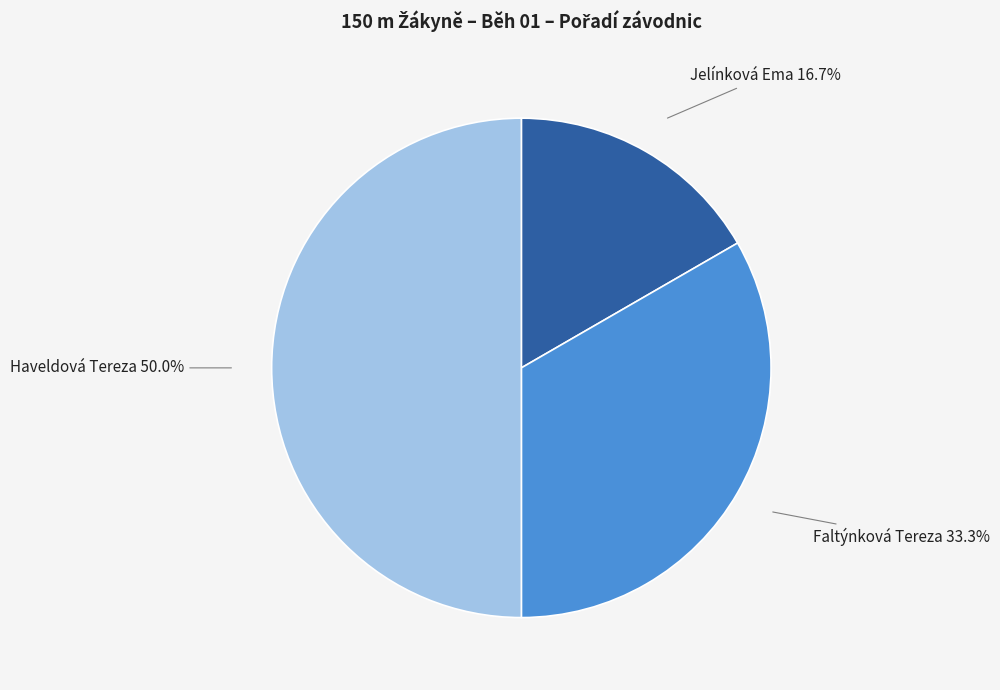

Which category has the biggest portion of the pie?

Haveldová Tereza